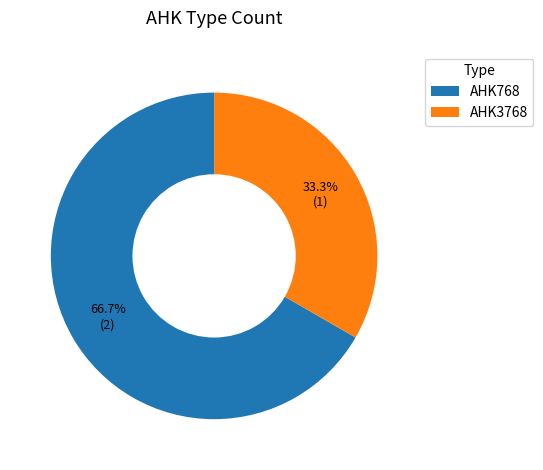

How many segments does this pie chart have?

2